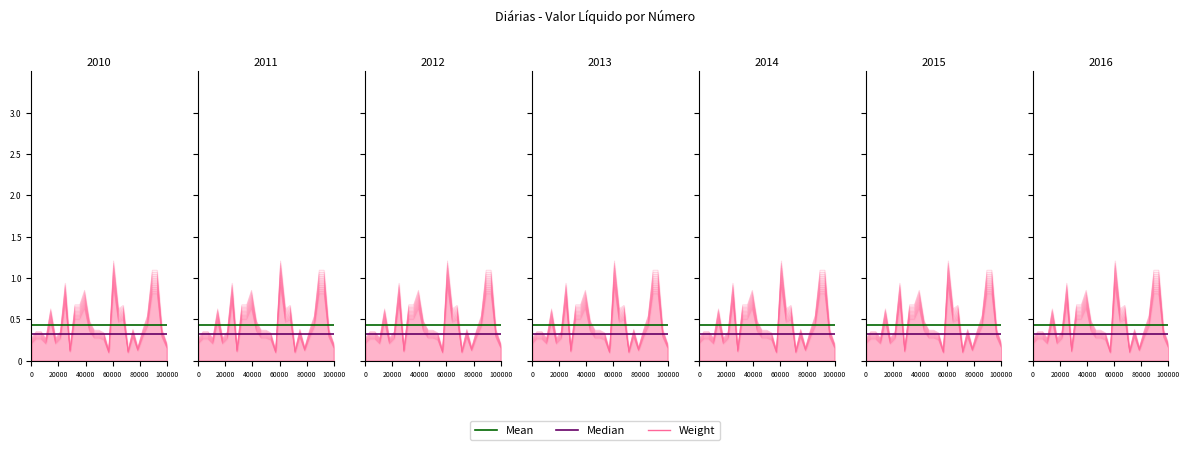

Count the Weight values in the range 0 to 1.

29